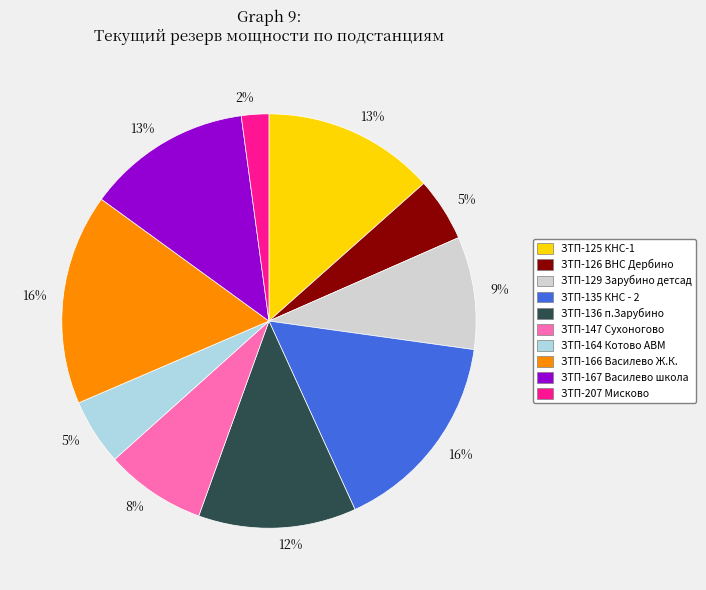

To the nearest percent, what is the average slice percentage?

10%